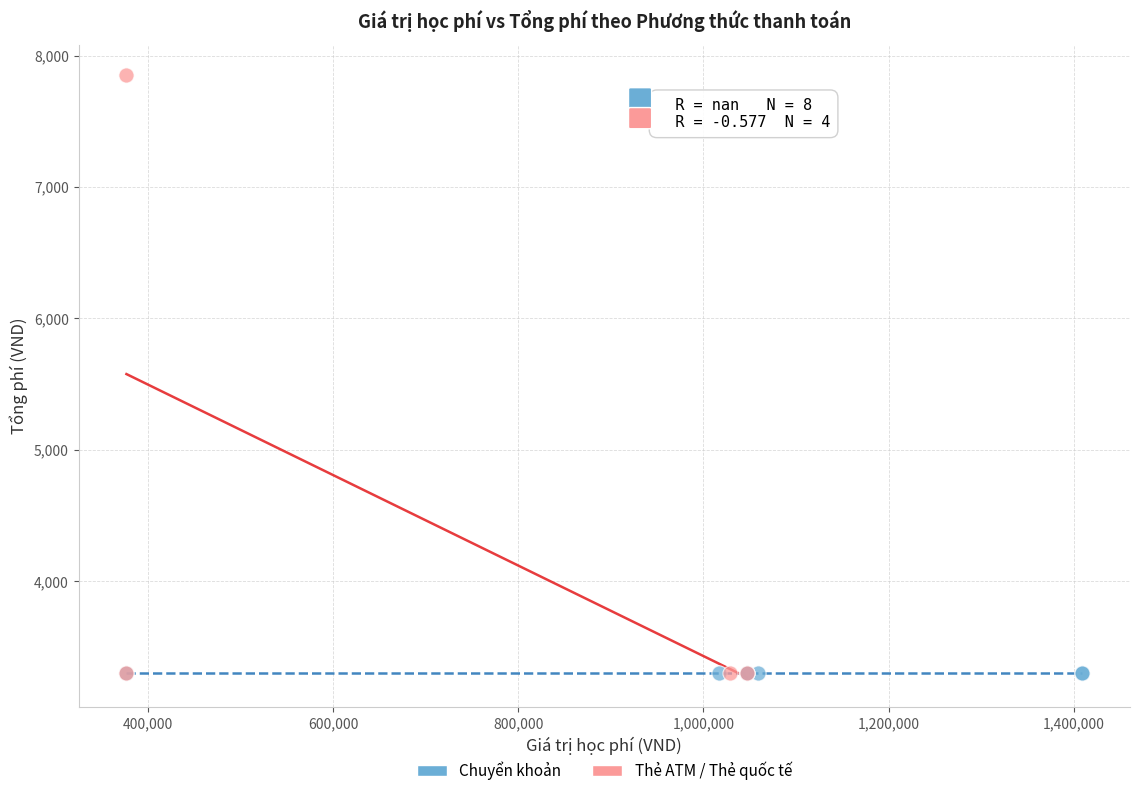

Which series contains the highest Y value?

Thẻ ATM / Thẻ quốc tế